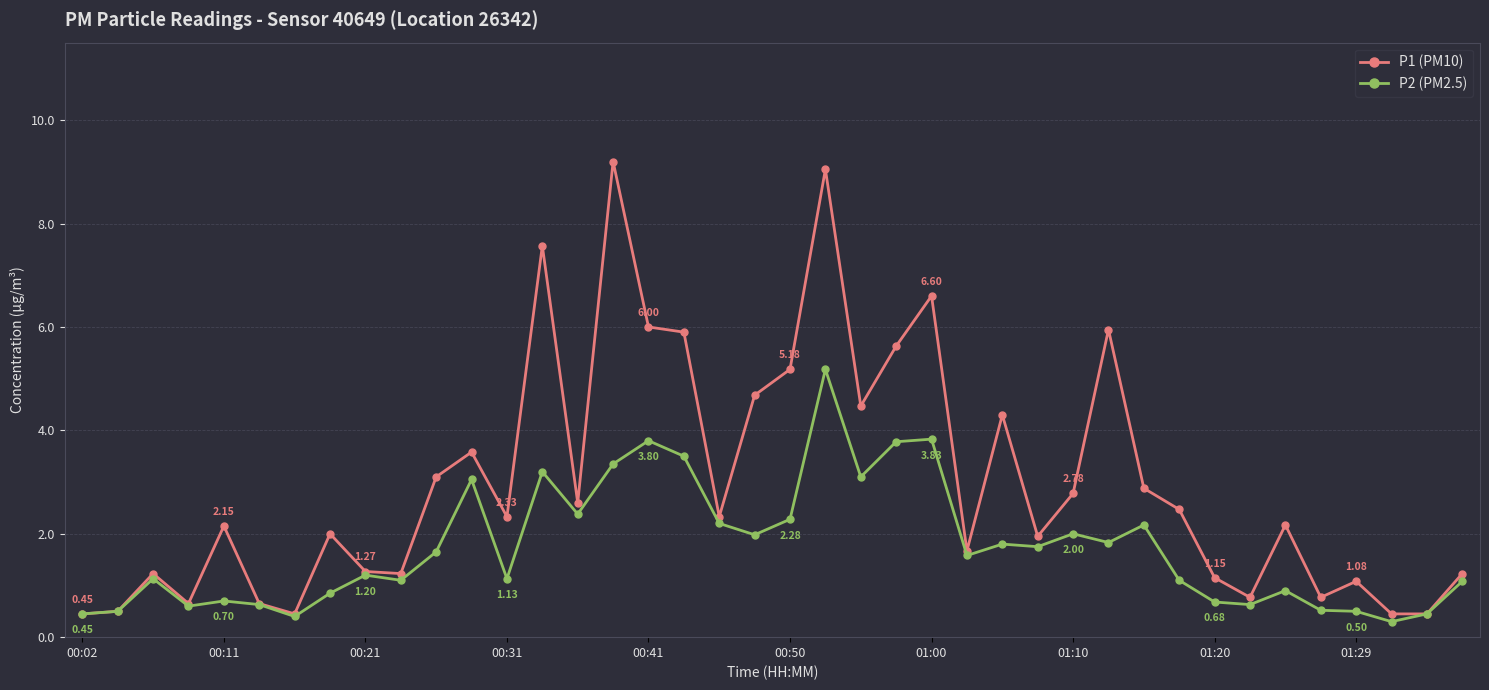

Which series has the widest spread of values?

P1 (PM10)